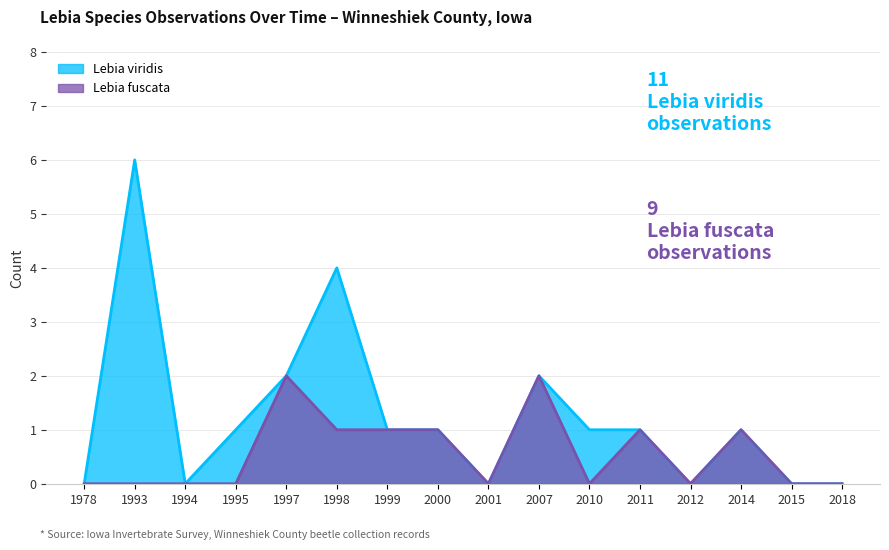

What is the difference between the values at 2007 and 2010?

2